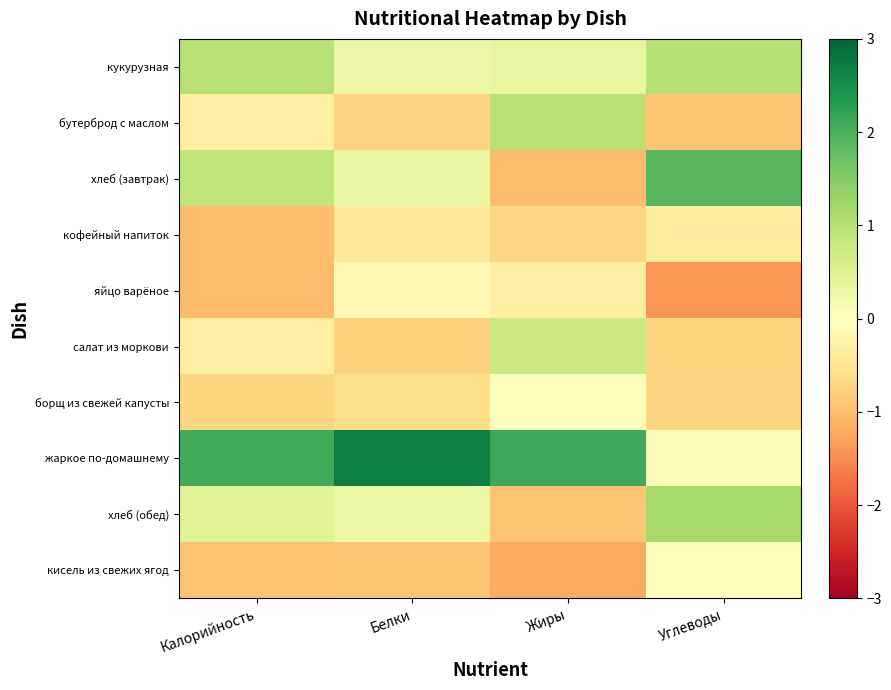

Count the number of categories in the chart.

4